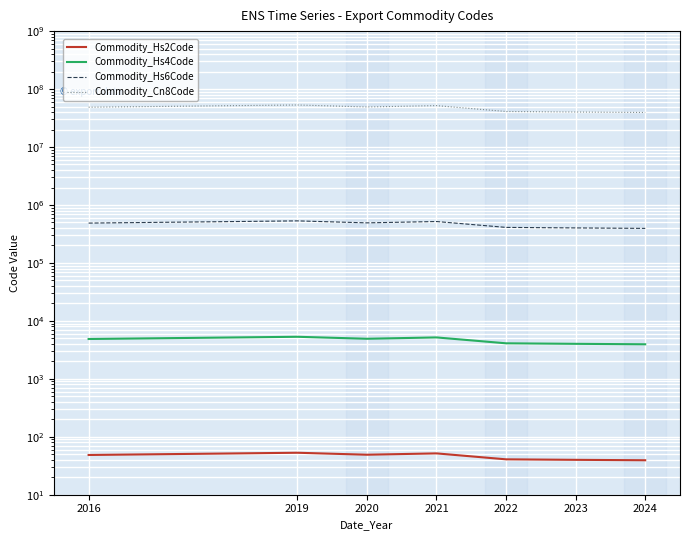

What is the highest value of the Commodity_Hs6Code series?

531410.0